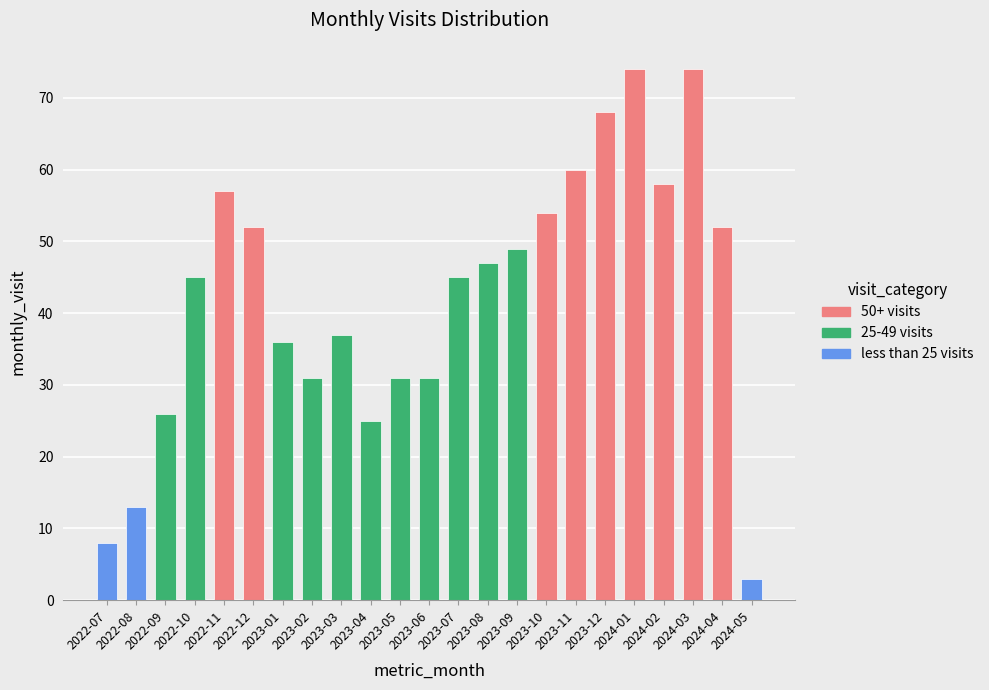

What is the difference between the maximum and second lowest values?

66